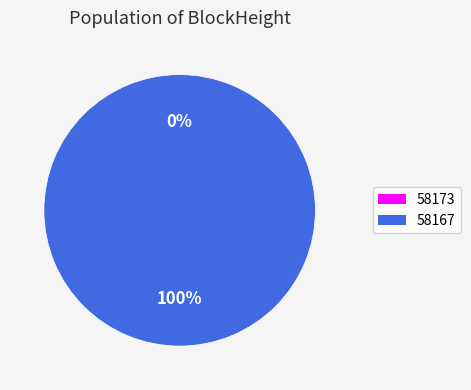

Which category accounts for the majority?

58167